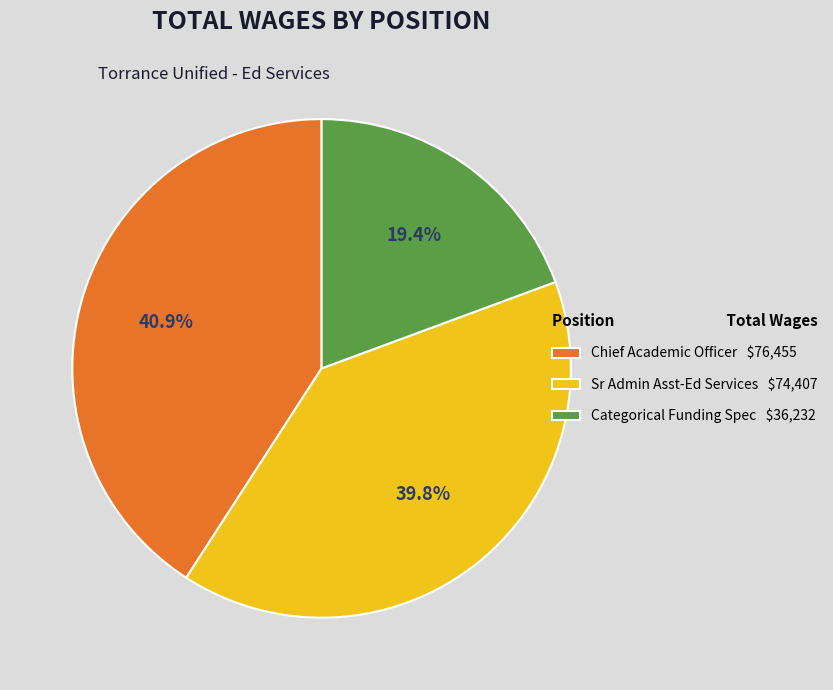

To the nearest percent, what is the difference between the Categorical Funding Spec and Sr Admin Asst-Ed Services slice percentages?

20%